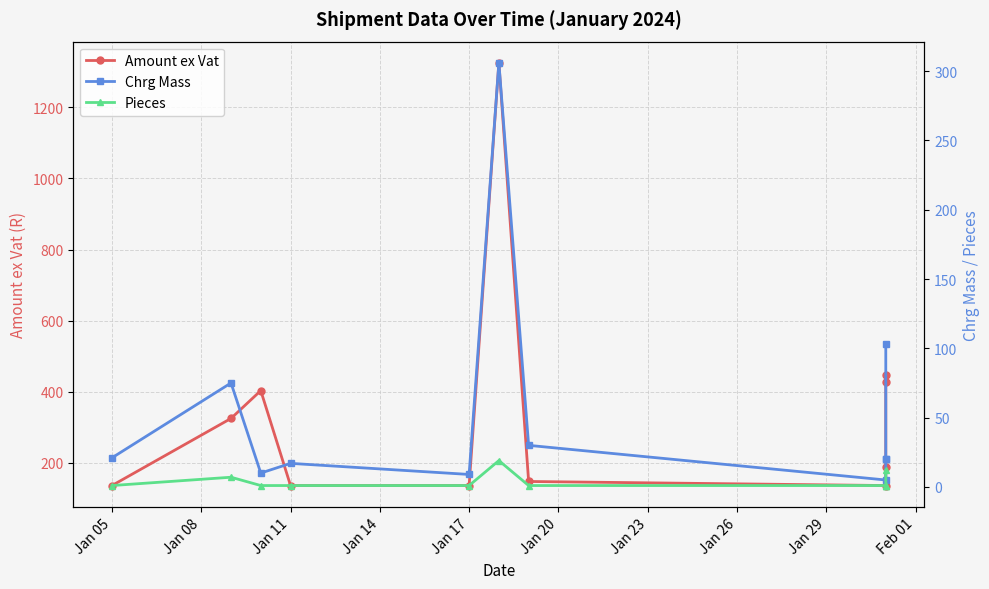

Rank the series at Jan 08 from lowest to highest value.

Pieces, Chrg Mass, Amount ex Vat